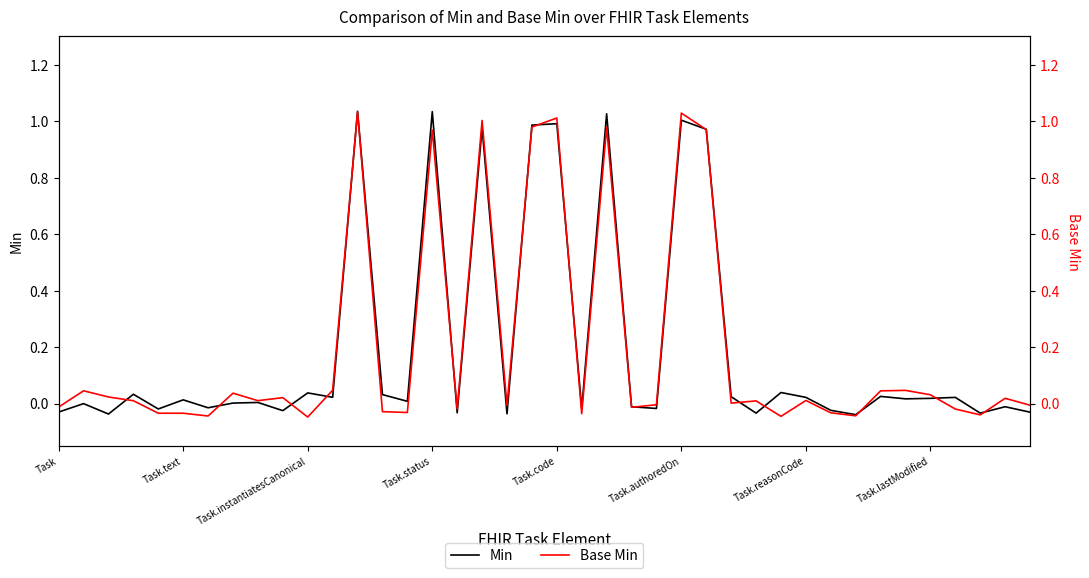

What is the sum of all Base Min values?

7.8